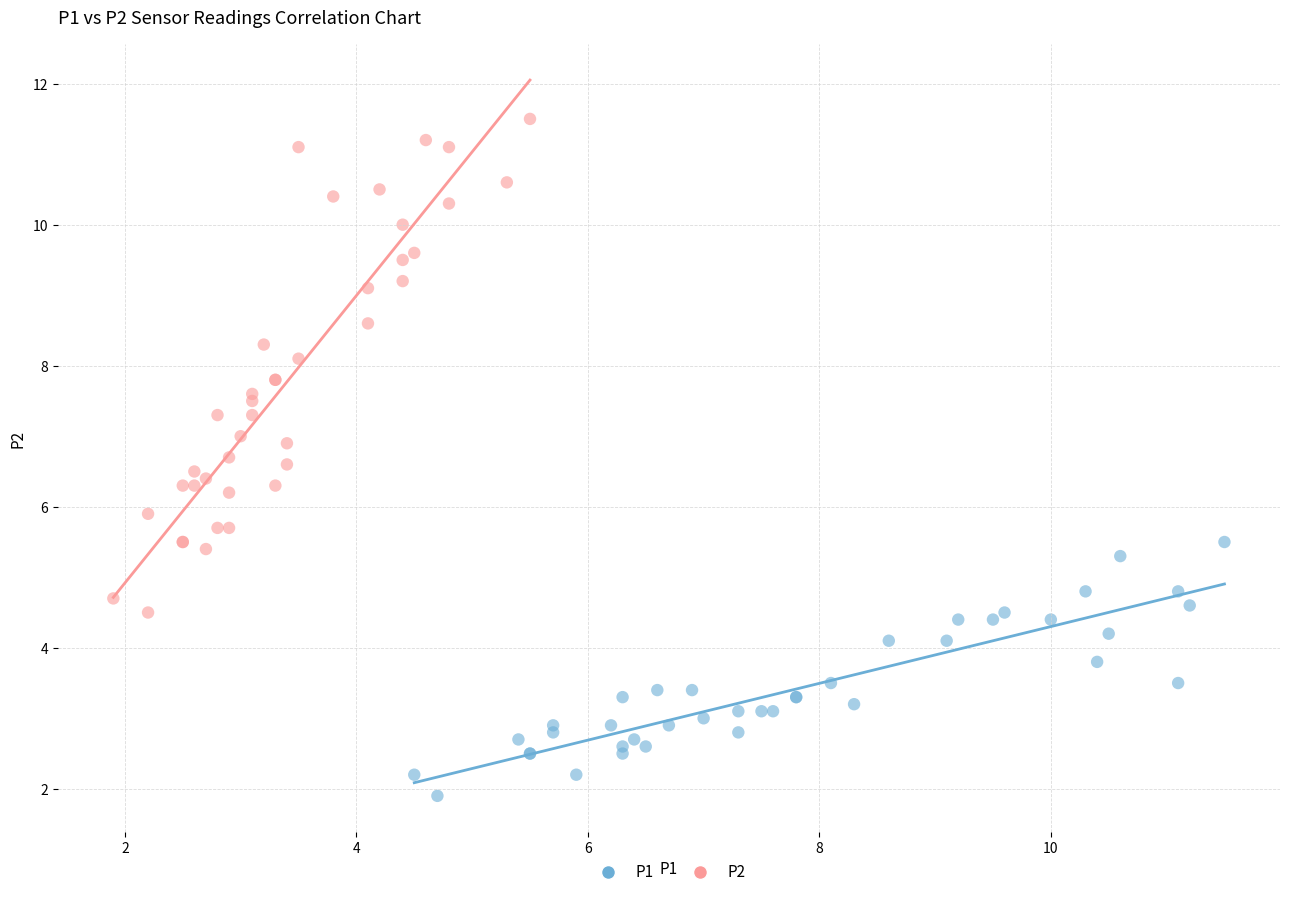

What are all the series names shown in the legend?

P1, P2